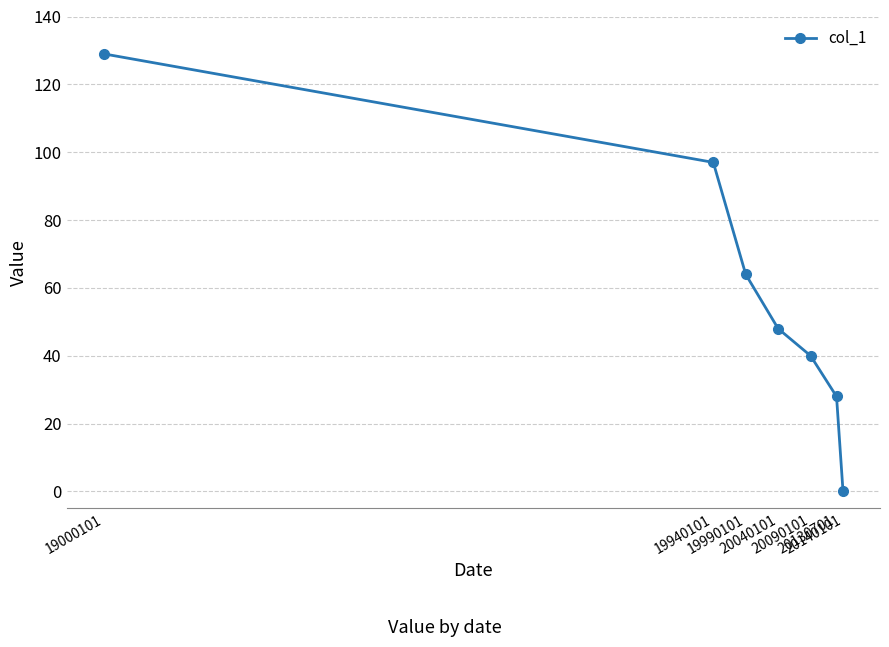

At which category does the chart reach its peak across all series?

19000101